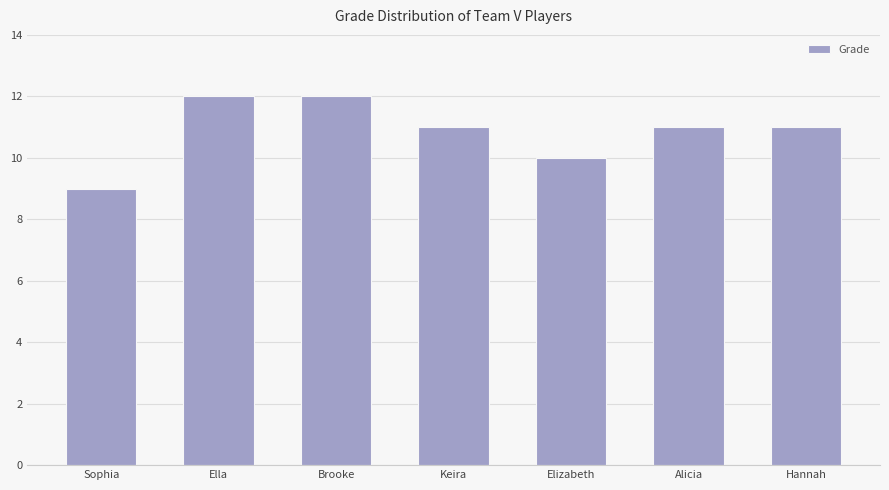

What is the label of the 2nd bar from the right?

Alicia